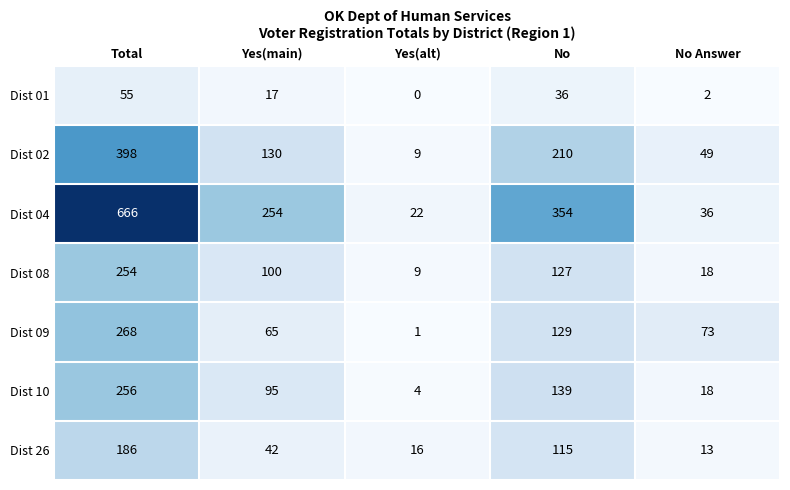

Between No and No Answer, which series saw the biggest shift?

Dist 04